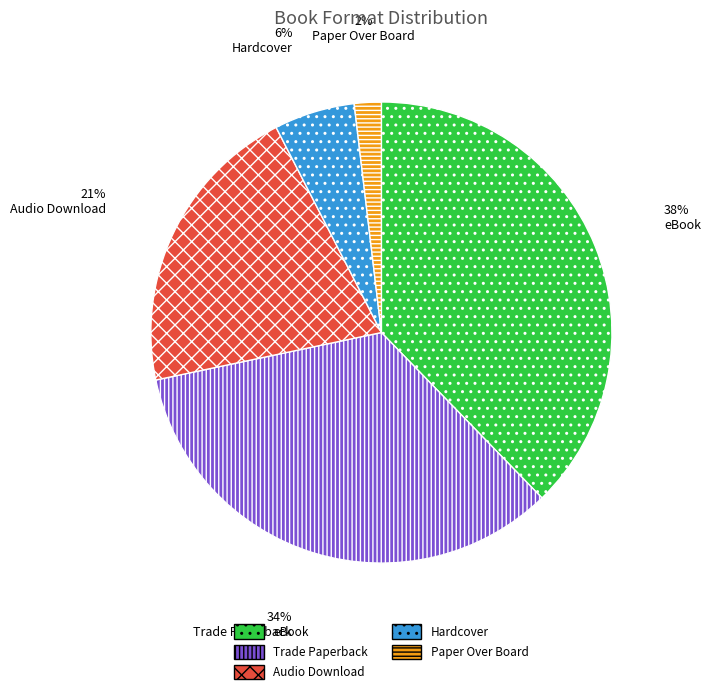

Between Audio Download and Hardcover, which is larger?

Audio Download